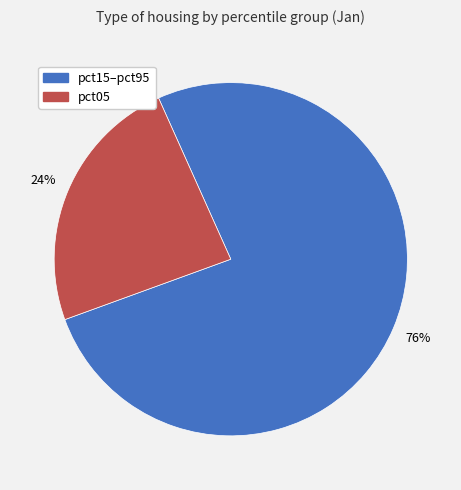

Count the number of slices in the pie.

2